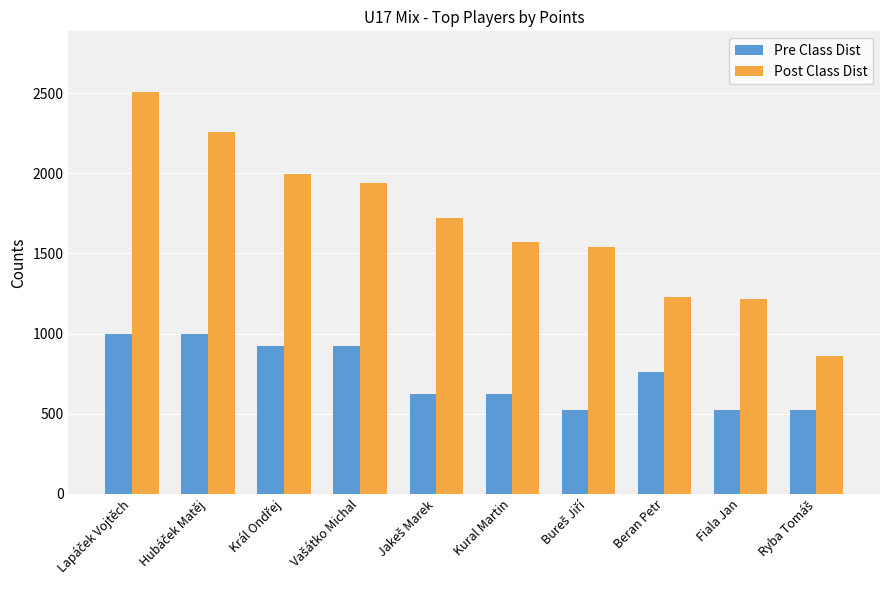

Reading left to right, list all the values displayed in this chart.

Pre Class Dist: 1000	1000	920	920	624	624	520	760	520	520
Post Class Dist: 2511	2261	1995	1941	1723	1574	1541	1228	1215	862